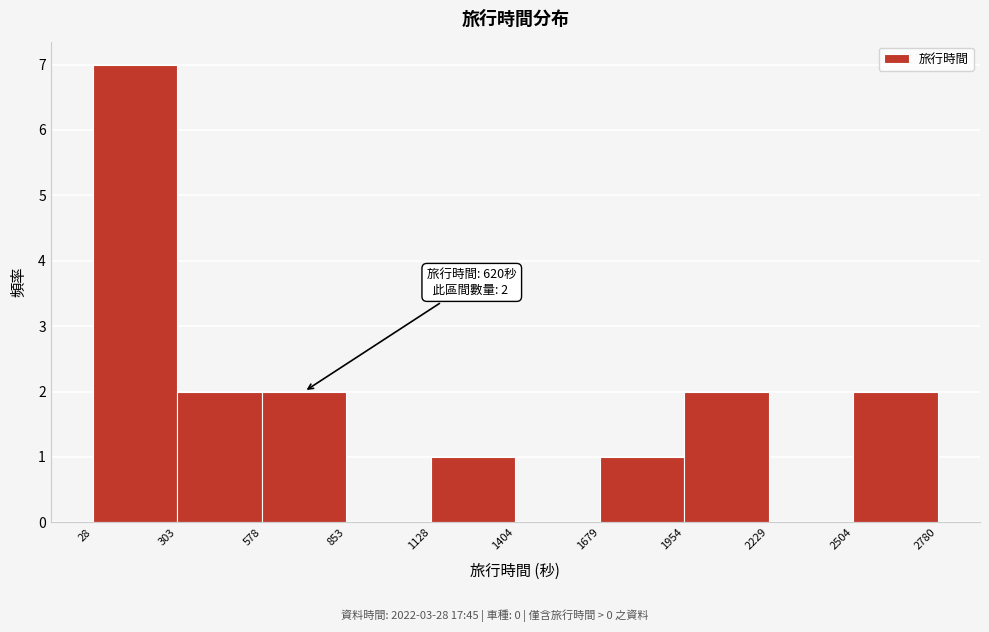

Over which range of the x-axis is the bar tallest?

28 to 303